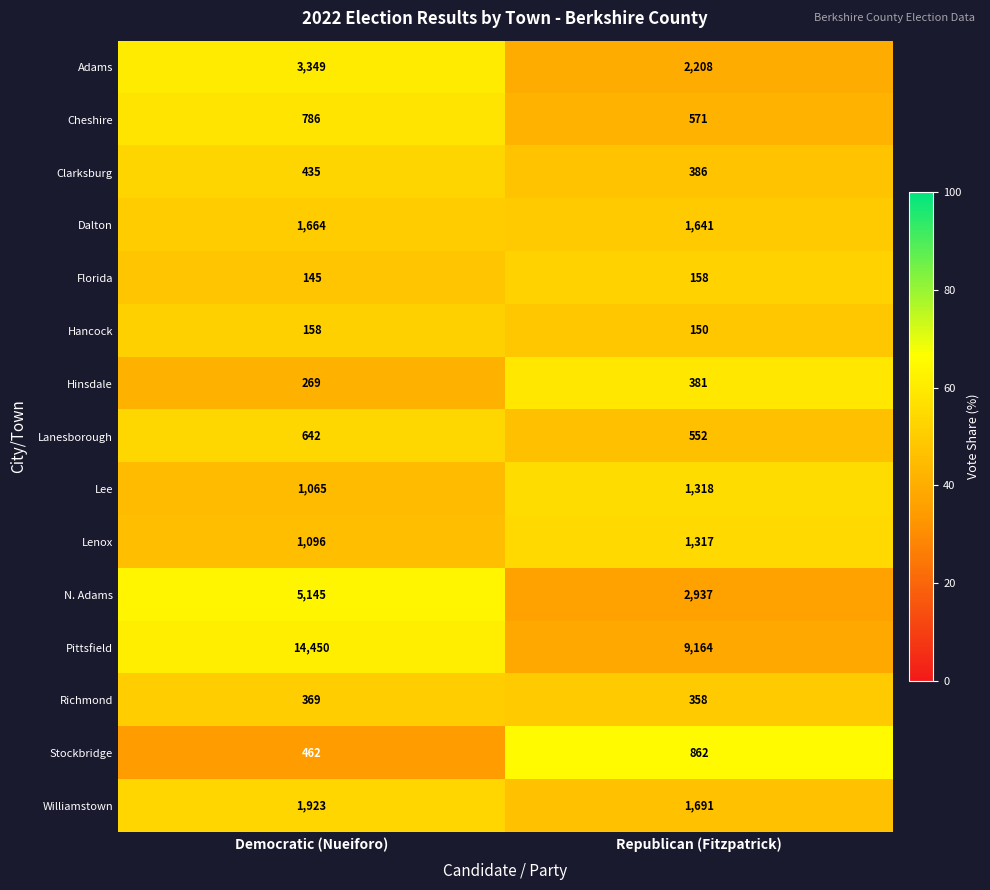

List the labels in order of Lee value, largest first.

Republican (Fitzpatrick), Democratic (Nueiforo)